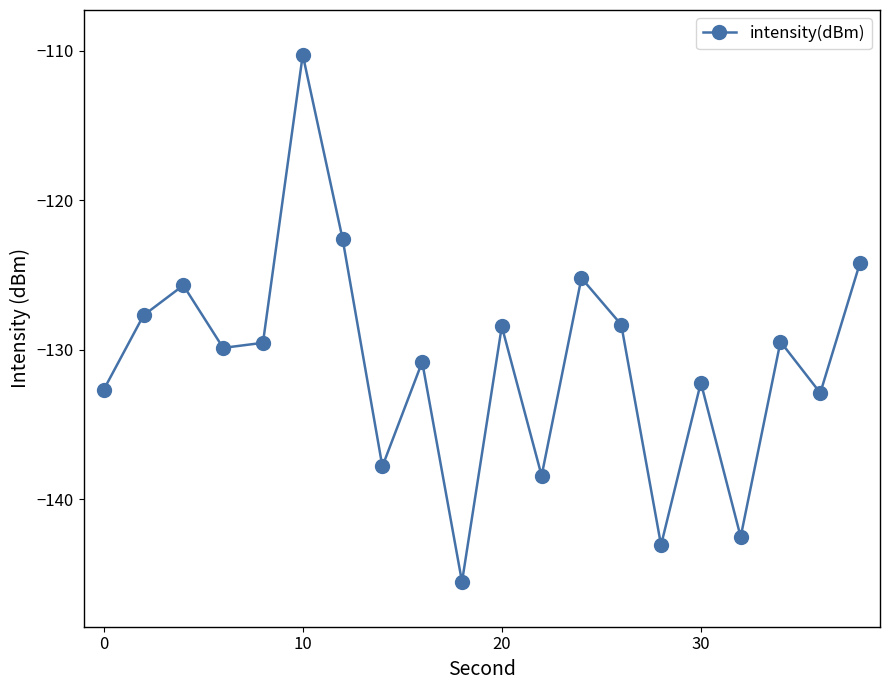

How many distinct data groups are displayed?

1